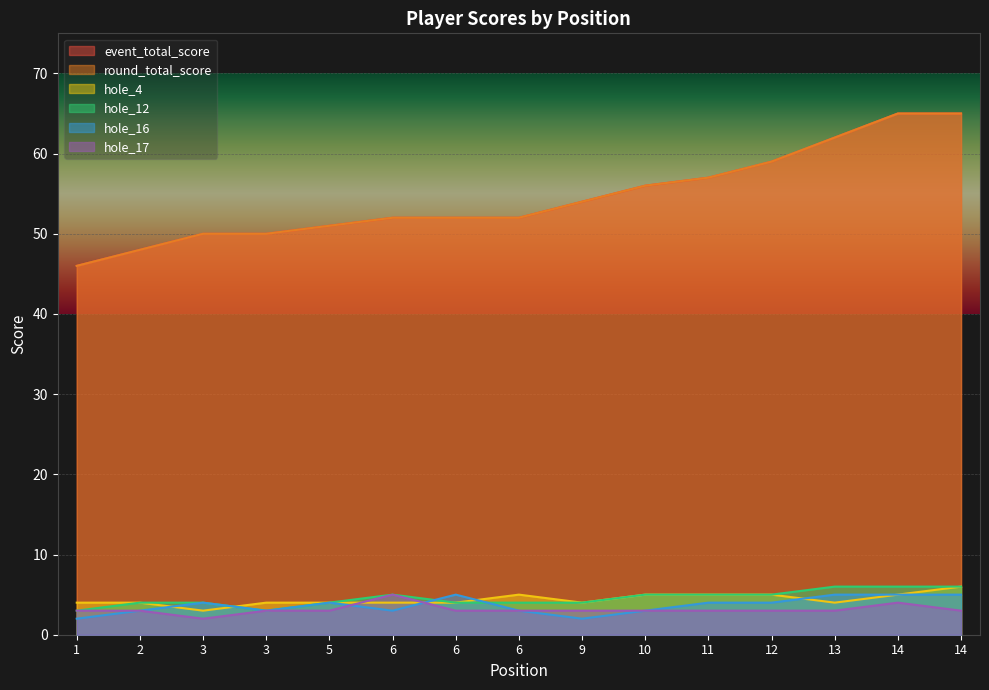

Is the value of hole_12 at 6 greater than the value of hole_4 at 3?

Yes